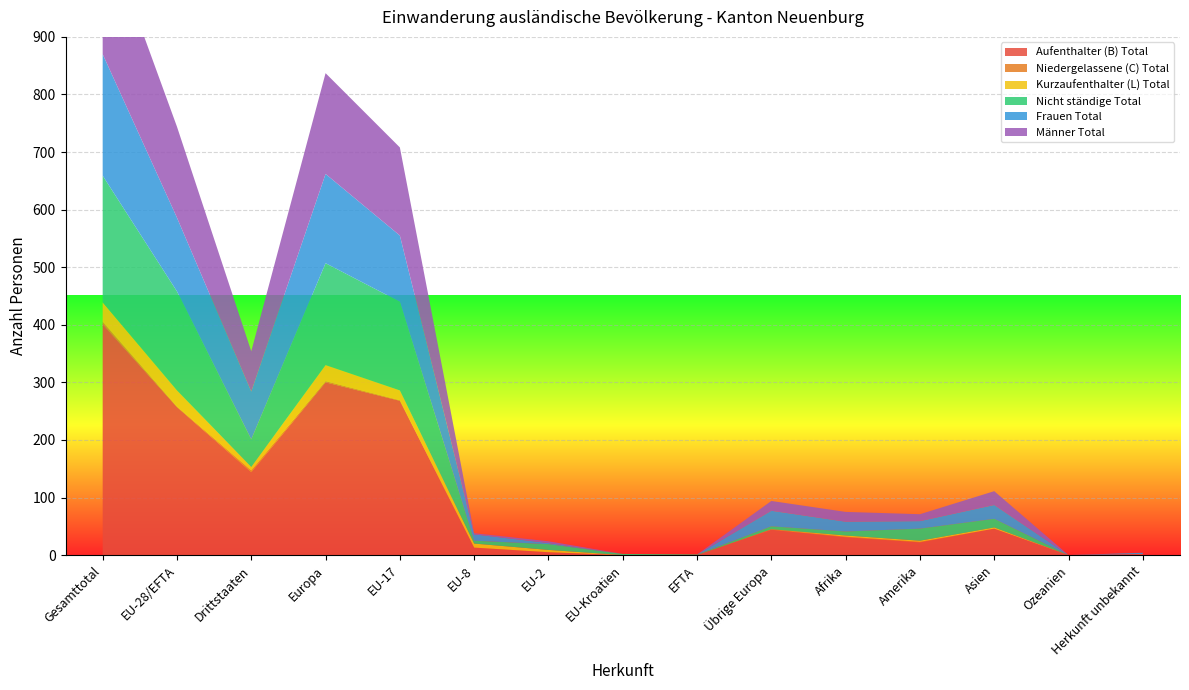

Reading left to right, list all the values displayed in this chart.

Aufenthalter (B) Total: 401	257	144	300	268	13	5	0	0	44	31	22	46	0	2
Niedergelassene (C) Total: 4	1	3	2	1	0	0	0	0	1	1	1	0	0	0
Kurzaufenthalter (L) Total: 34	28	6	28	17	7	4	0	0	0	2	2	2	0	0
Nicht ständige Total: 220	172	48	177	154	5	10	2	1	5	7	21	15	0	0
Frauen Total: 211	128	83	155	115	11	2	0	0	27	17	13	24	0	2
Männer Total: 228	158	70	175	153	2	3	0	0	17	17	12	24	0	0